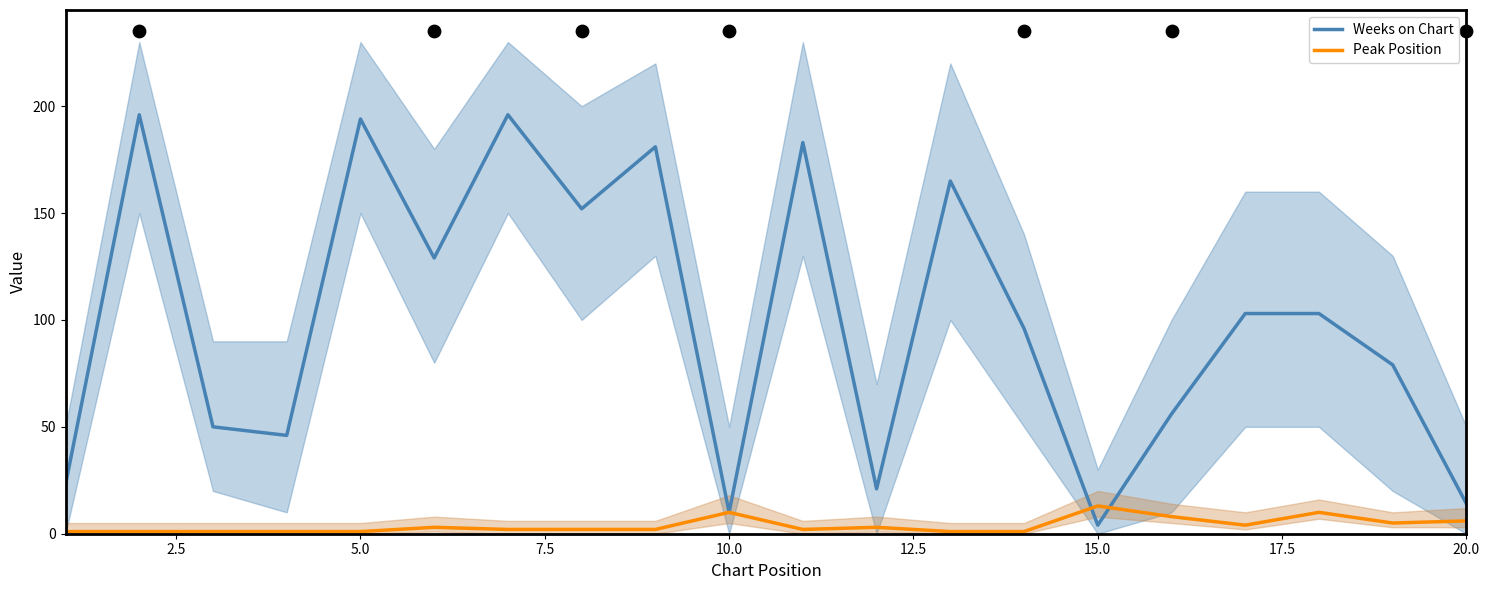

Which series has the largest Y range (max minus min)?

Weeks on Chart